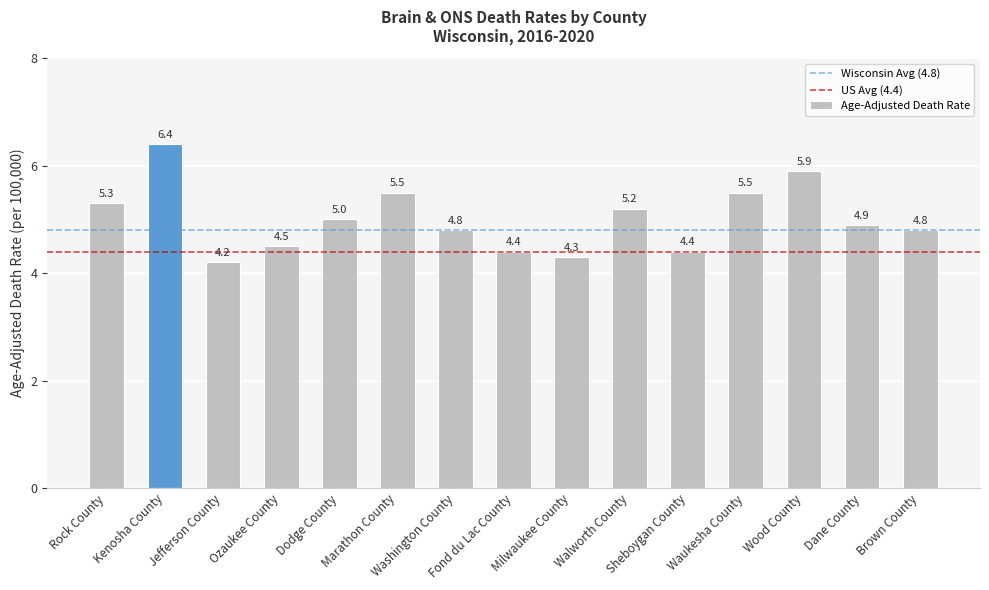

What is the maximum value shown in the chart?

6.4